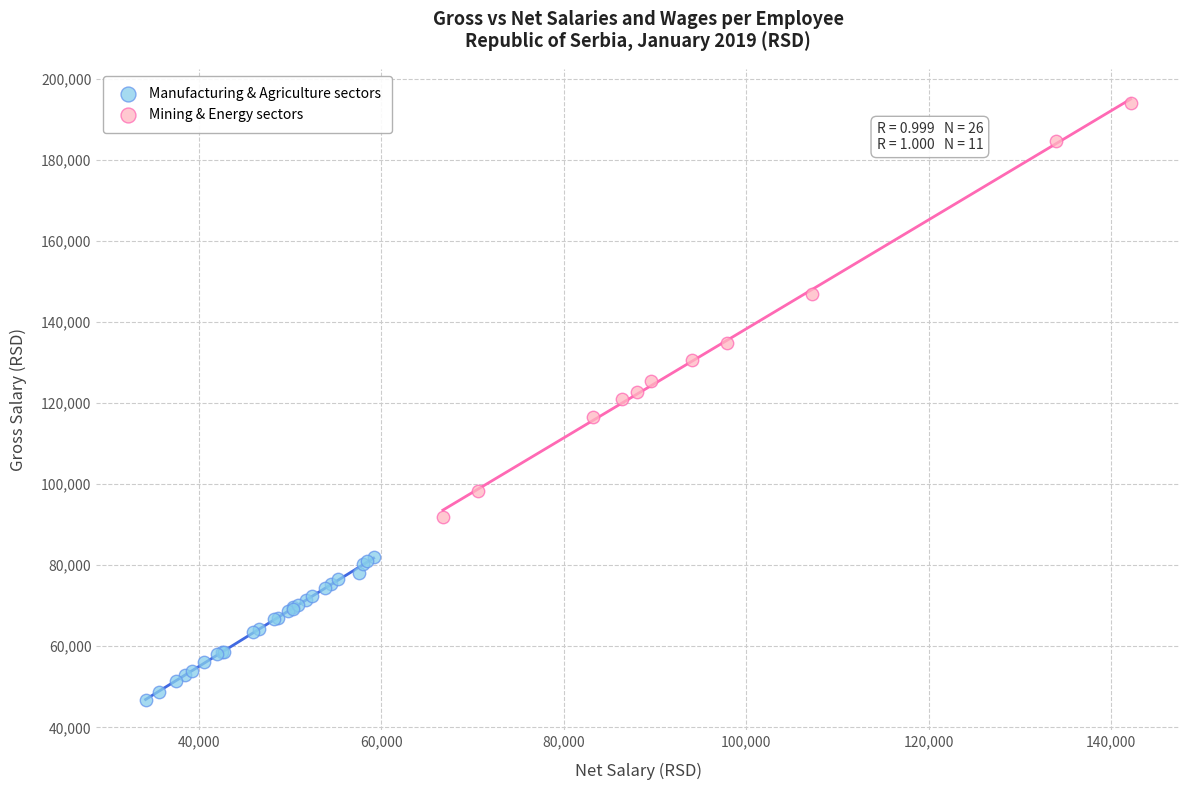

What are all the series names shown in the legend?

Manufacturing & Agriculture sectors, Mining & Energy sectors